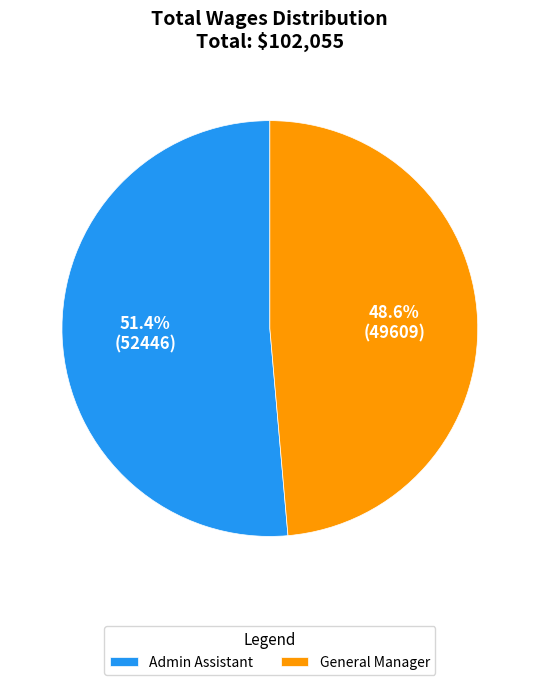

To the nearest percent, what portion does General Manager represent?

49%